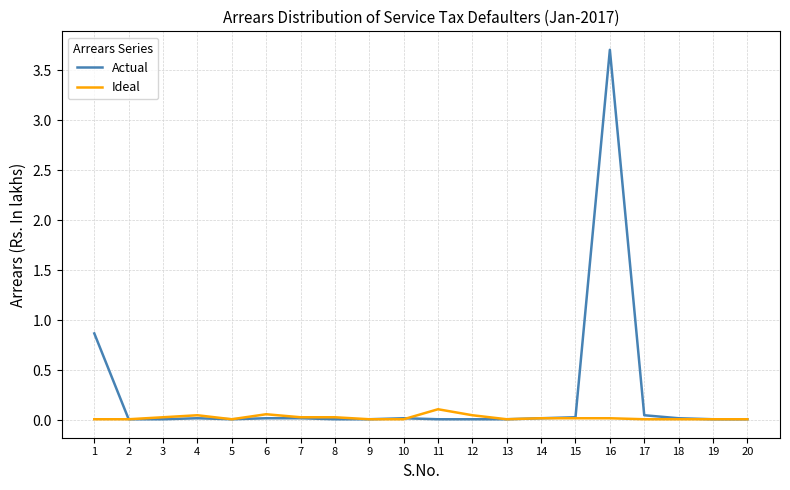

Is it true that Ideal equals 0.1 at 11?

True